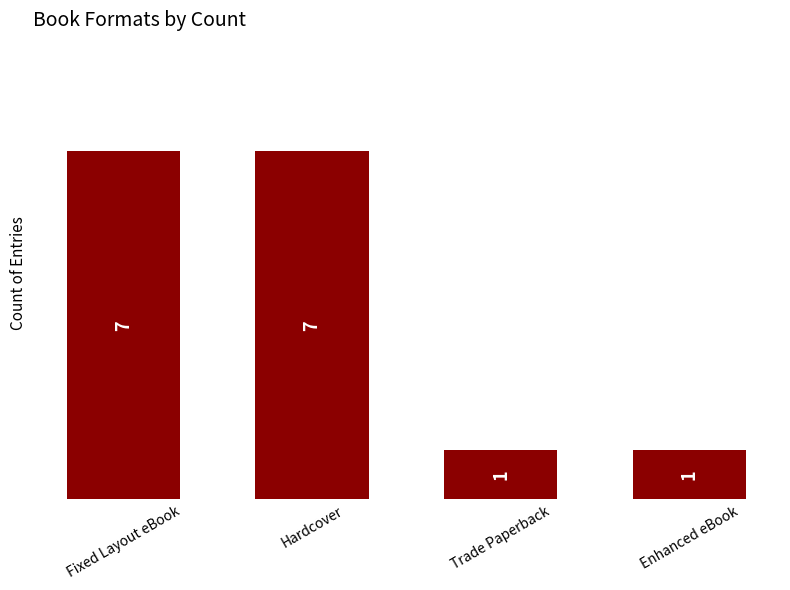

What is the average value?

4